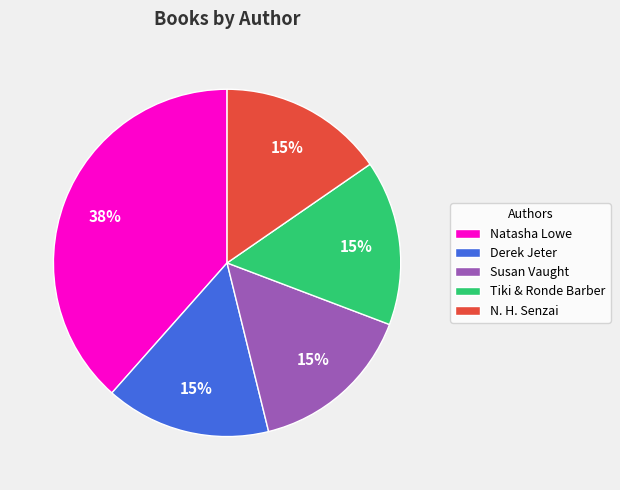

What percentage is the Tiki & Ronde Barber slice, to the nearest percent?

15%